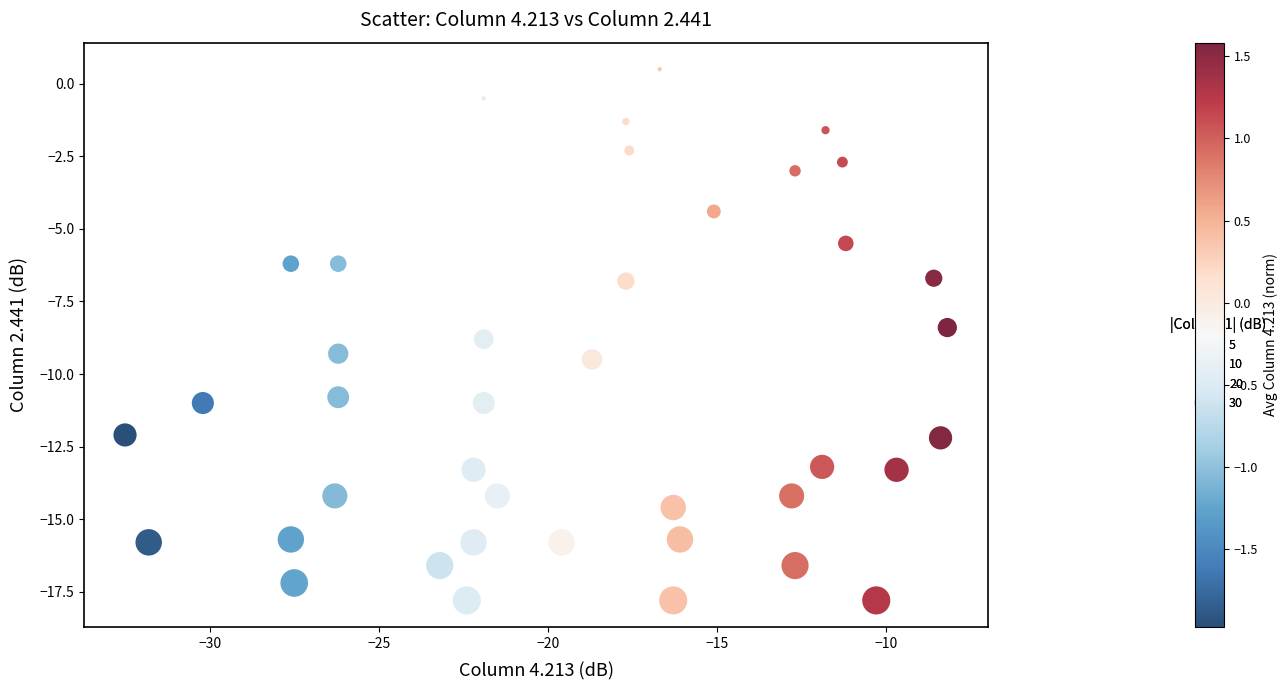

What Y value in the scatter plot is closest to -8?

-8.4